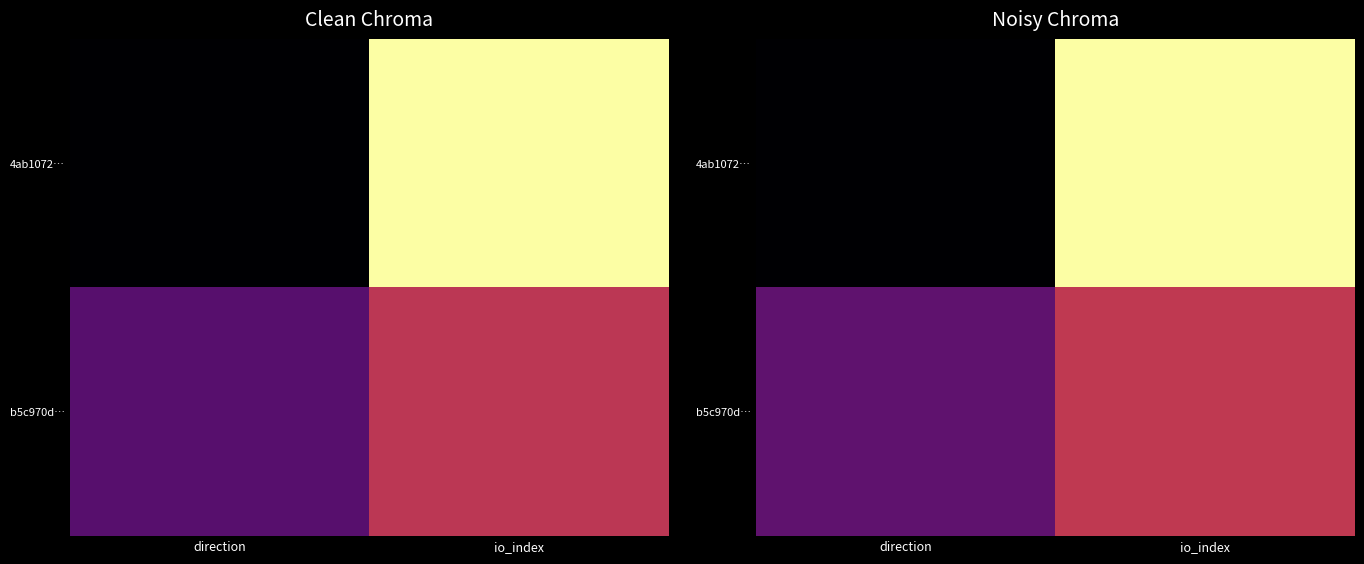

How many data points does each series have?

2